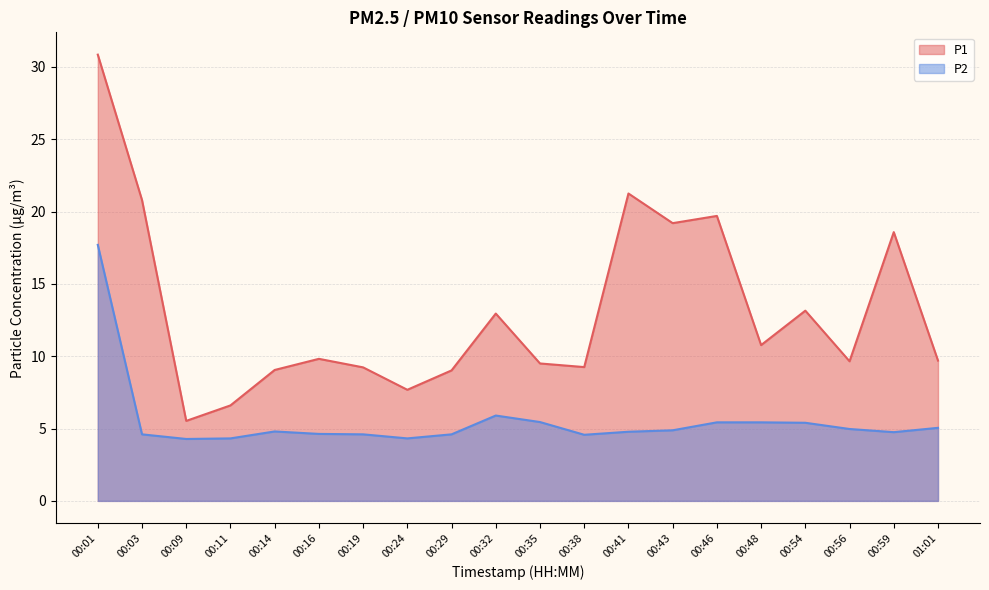

Is the value of P2 at 00:59 greater than the value of P1 at 00:01?

No